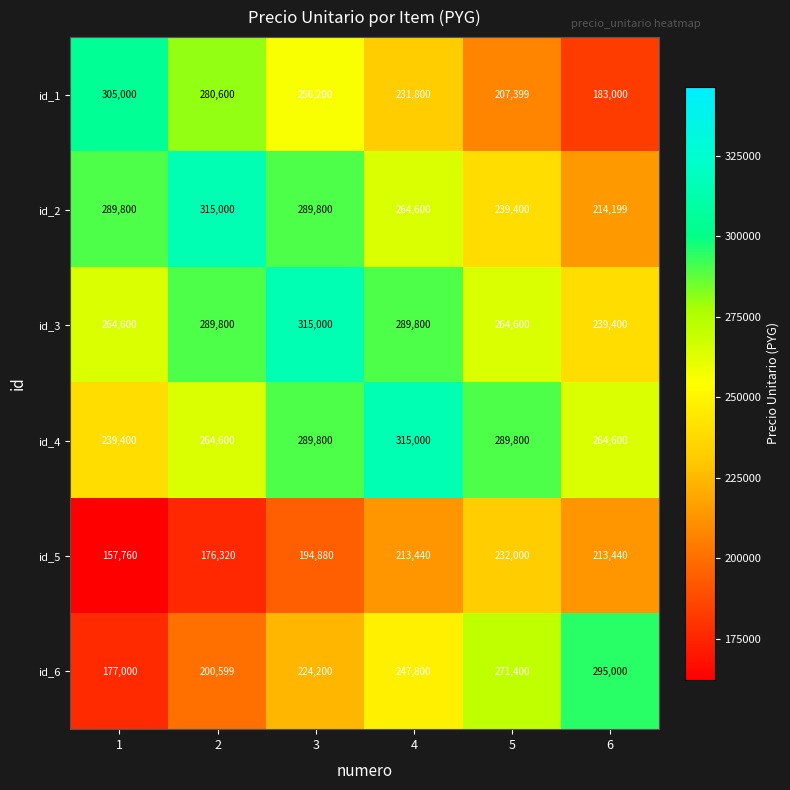

What is the difference between the id_4 values at 3 and 6?

25200